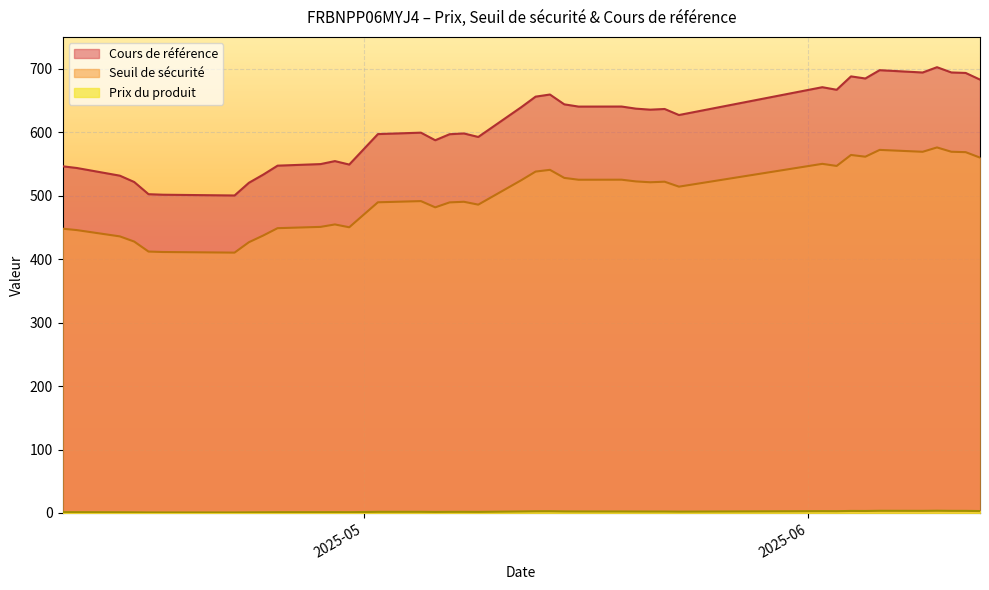

How many lines are shown in the chart?

3